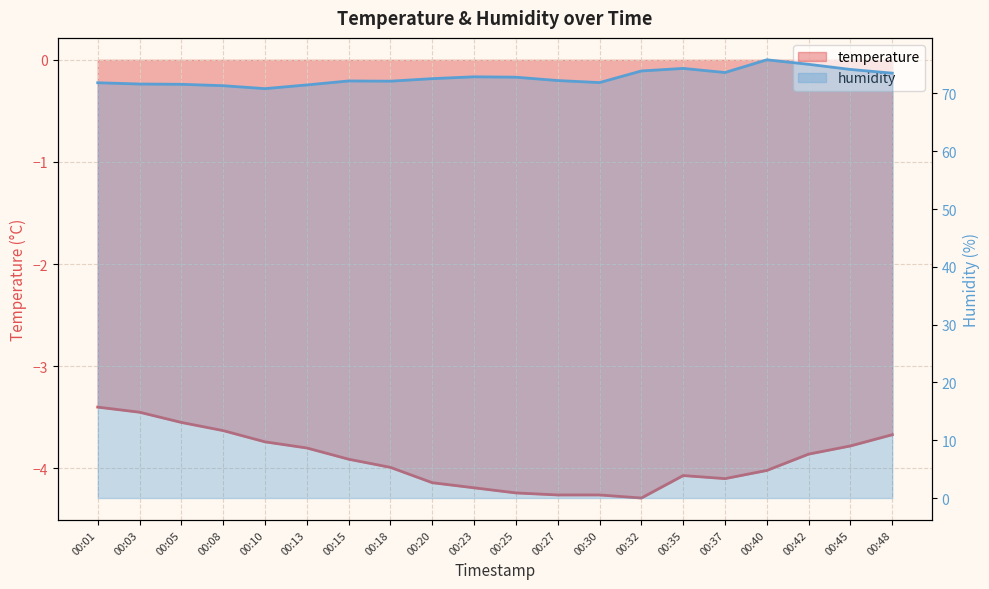

At 00:25, list the series in order from largest to smallest.

humidity, temperature